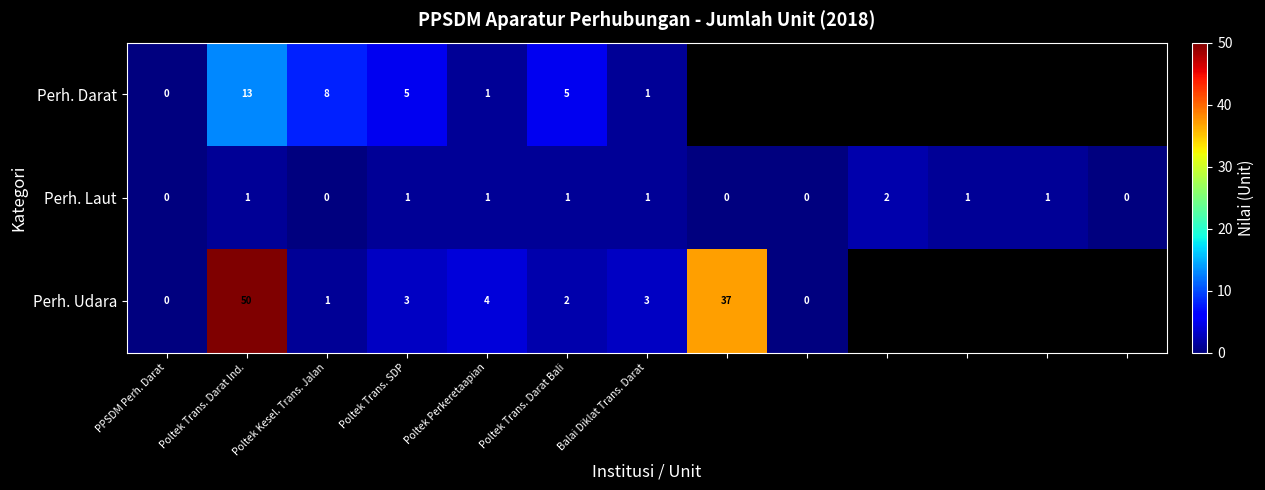

What is the sum of all Perh. Laut values?

9